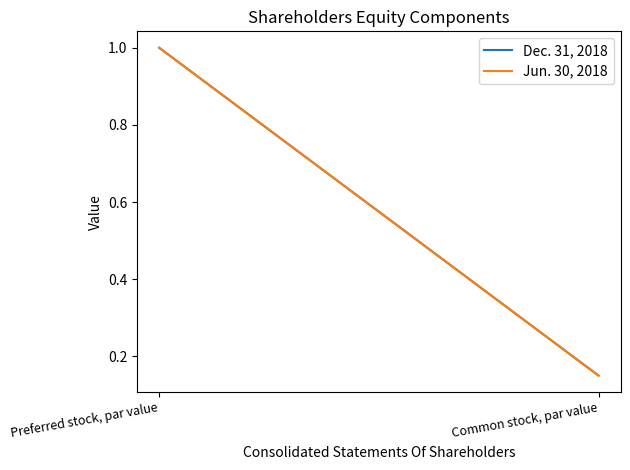

Reading left to right, extract all data points from this chart.

Dec. 31, 2018: 1.0	0.1
Jun. 30, 2018: 1.0	0.1